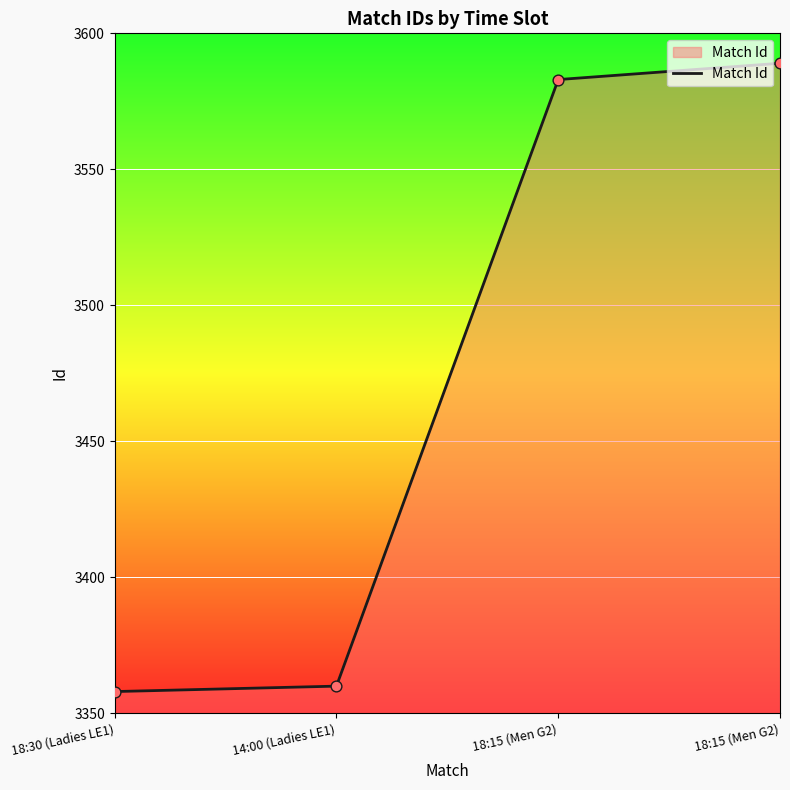

Approximately how many times larger is the value at 18:15 (Men G2) compared to 18:30 (Ladies LE1)?

1.1